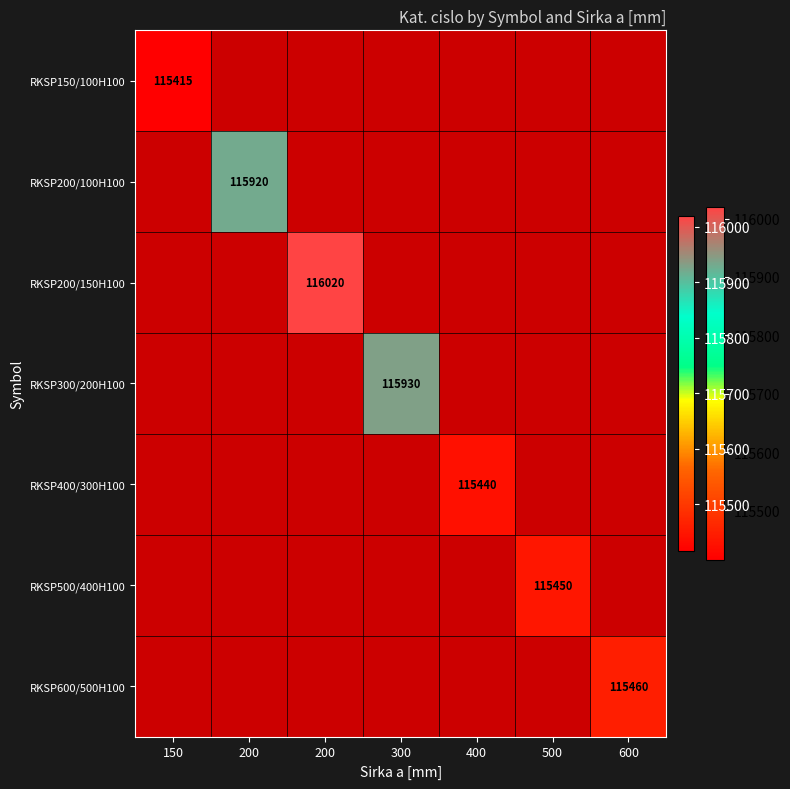

Rank the series at 500 from lowest to highest value.

RKSP150/100H100, RKSP200/100H100, RKSP200/150H100, RKSP300/200H100, RKSP400/300H100, RKSP500/400H100, RKSP600/500H100